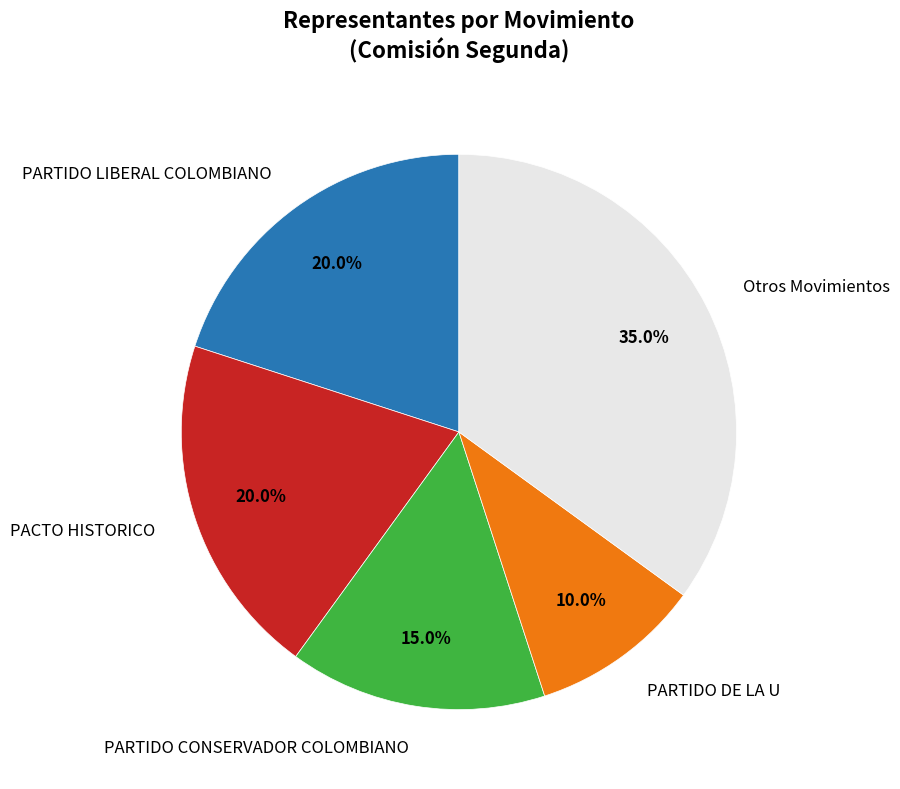

Is there a majority slice in this chart?

No